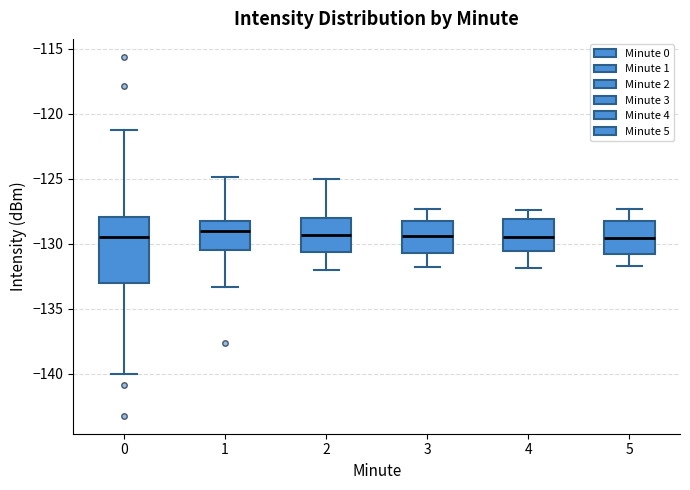

Reading left to right, transcribe this box plot: for each box, give where its median line is, the range the box spans, and where its two whiskers end, as read against the y-axis. The values are not printed on the chart, so give them approximately, as read against the axis.

0: median -129.5, box -133.0 to -128.0, whiskers -140.0 to -121.0
1: median -129.0, box -130.5 to -128.0, whiskers -133.5 to -125.0
2: median -129.5, box -130.5 to -128.0, whiskers -132.0 to -125.0
3: median -129.5, box -130.5 to -128.0, whiskers -132.0 to -127.5
4: median -129.5, box -130.5 to -128.0, whiskers -132.0 to -127.5
5: median -129.5, box -131.0 to -128.0, whiskers -131.5 to -127.5